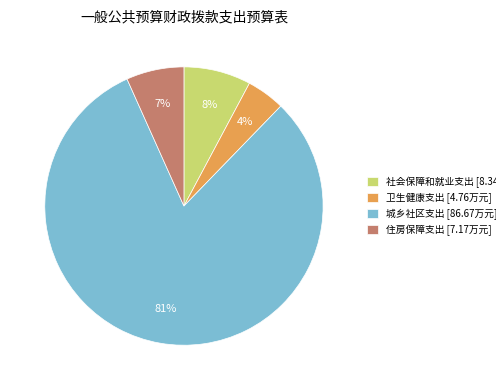

To the nearest percent, what is the combined percentage of 城乡社区支出 and 住房保障支出?

88%